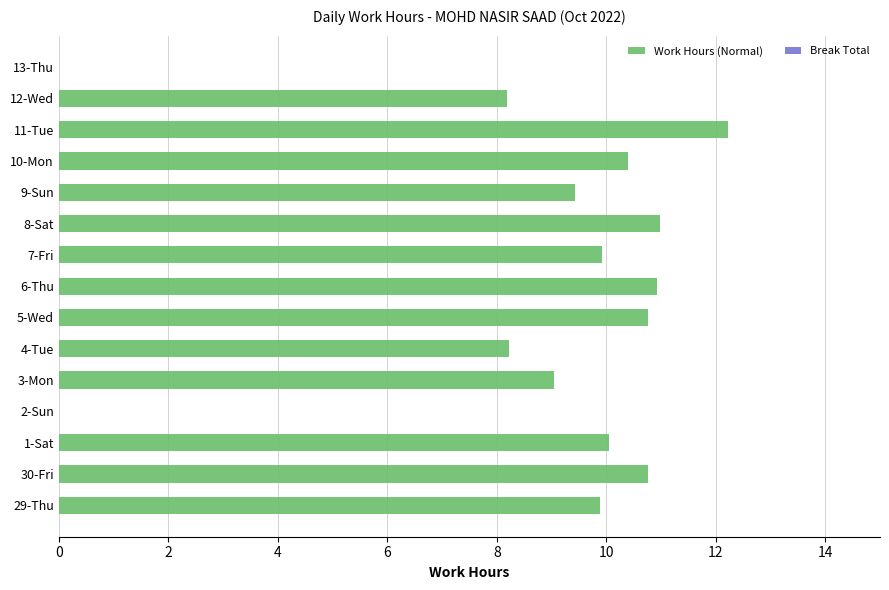

Approximately how many times larger is the value at 11-Tue compared to 5-Wed?

1.1